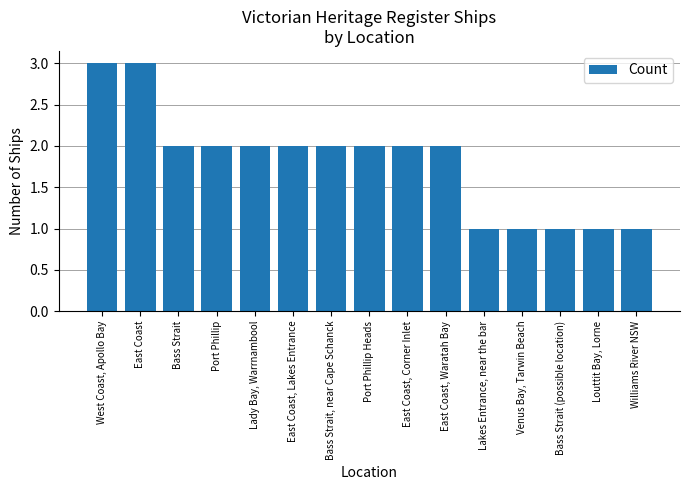

Between East Coast, Waratah Bay and Williams River NSW, which is larger?

East Coast, Waratah Bay